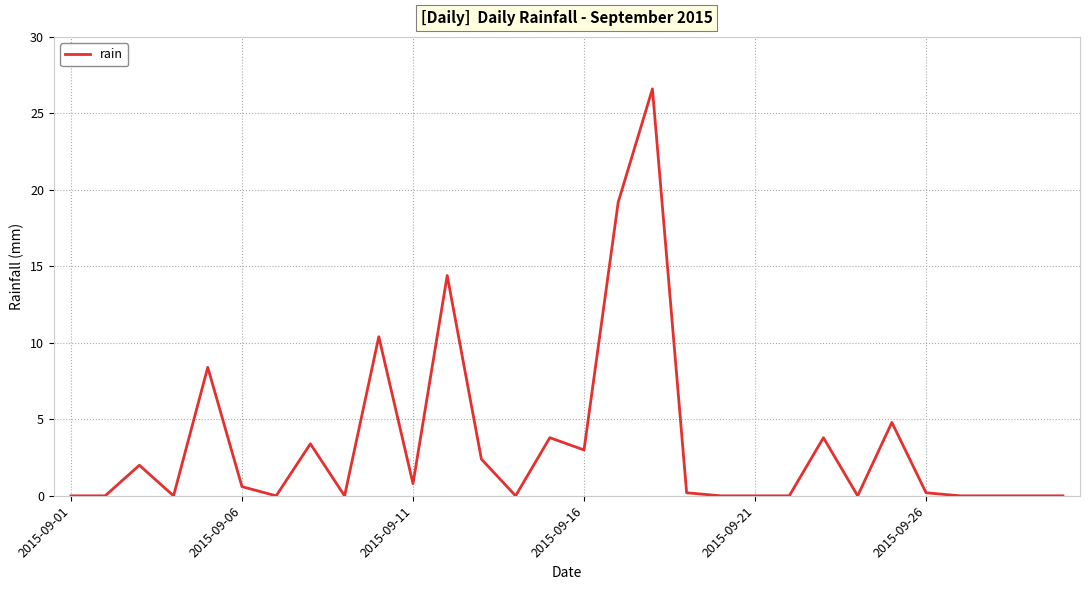

What is the greatest value displayed?

26.6